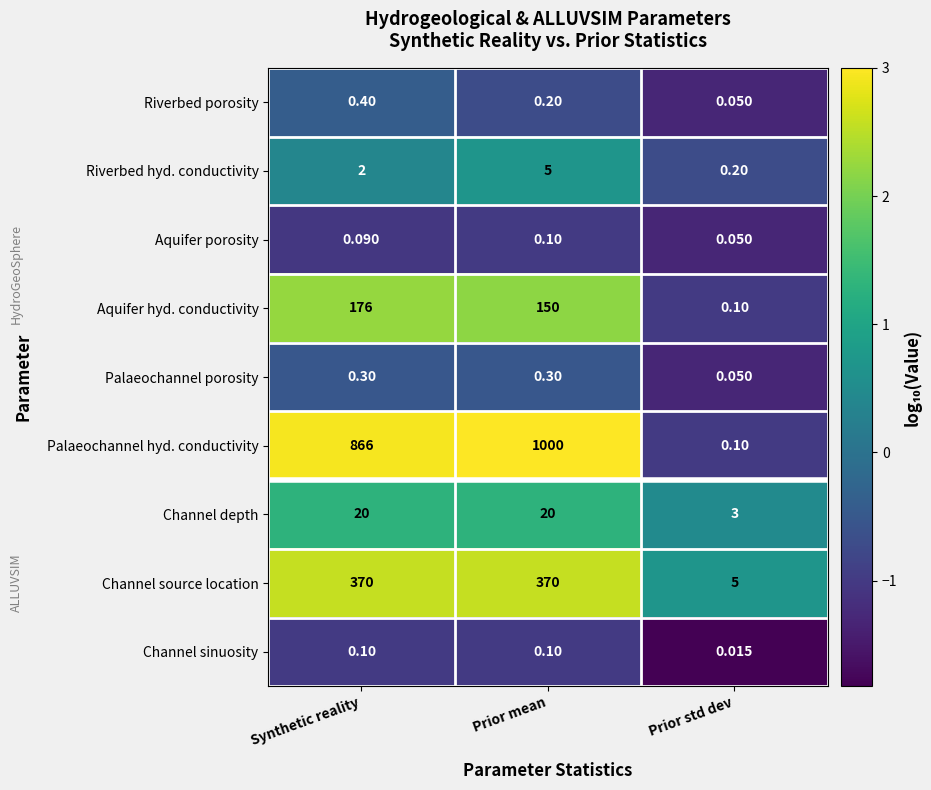

Which category has the highest value across all series?

Prior mean